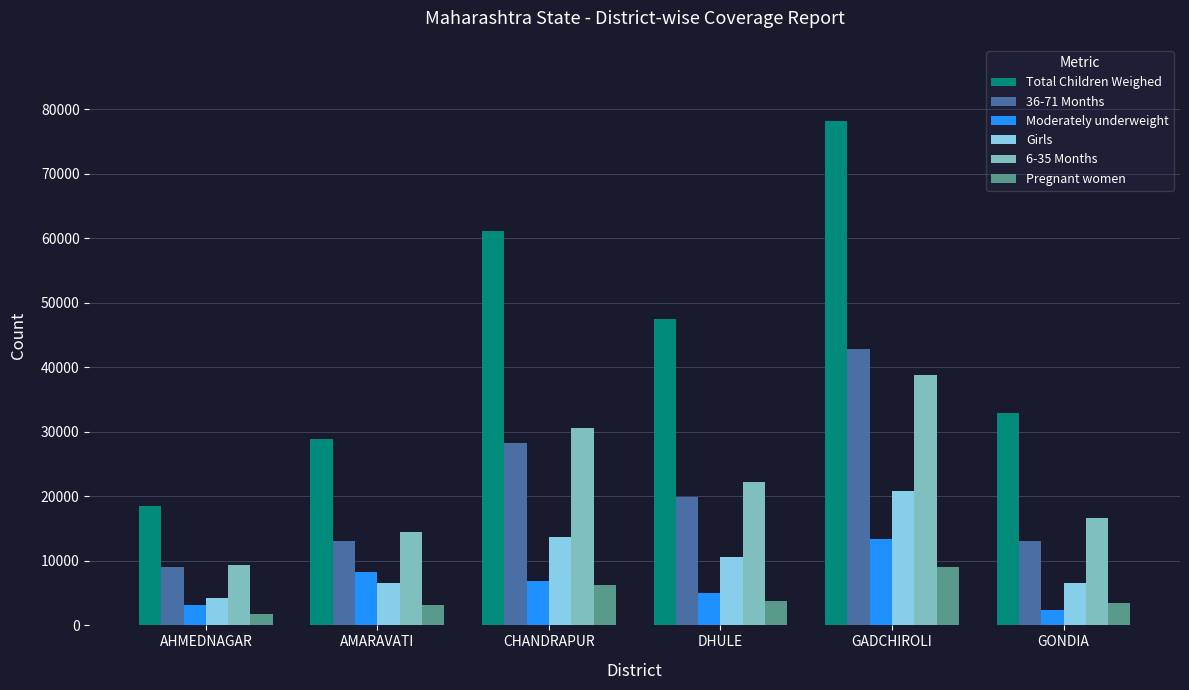

Which series has the largest total across all categories?

Total Children Weighed